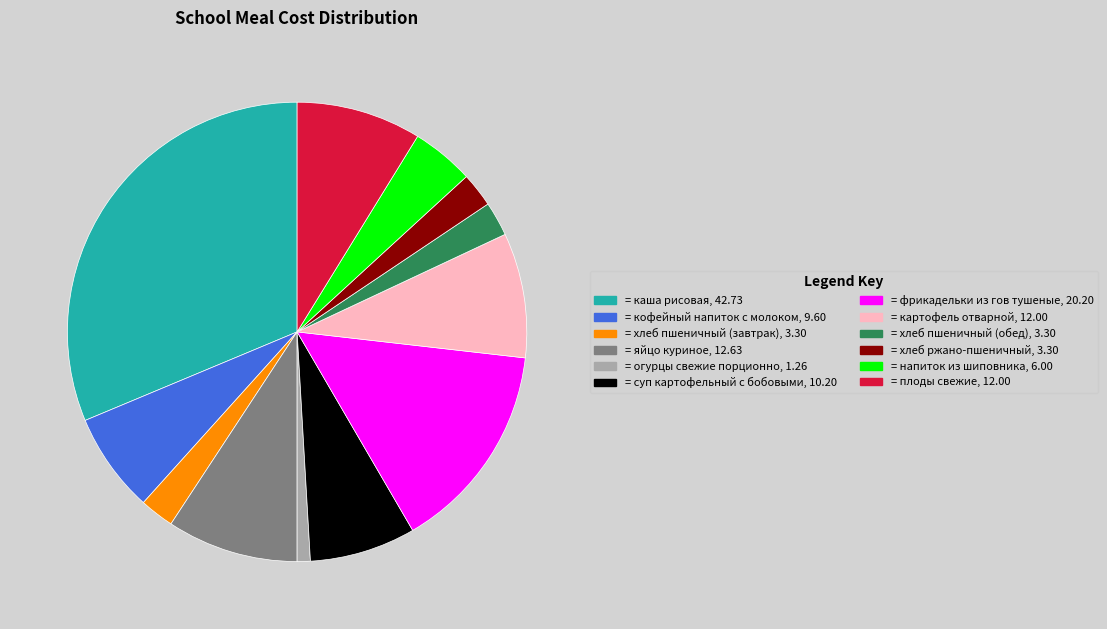

How many slices are in this pie chart?

12